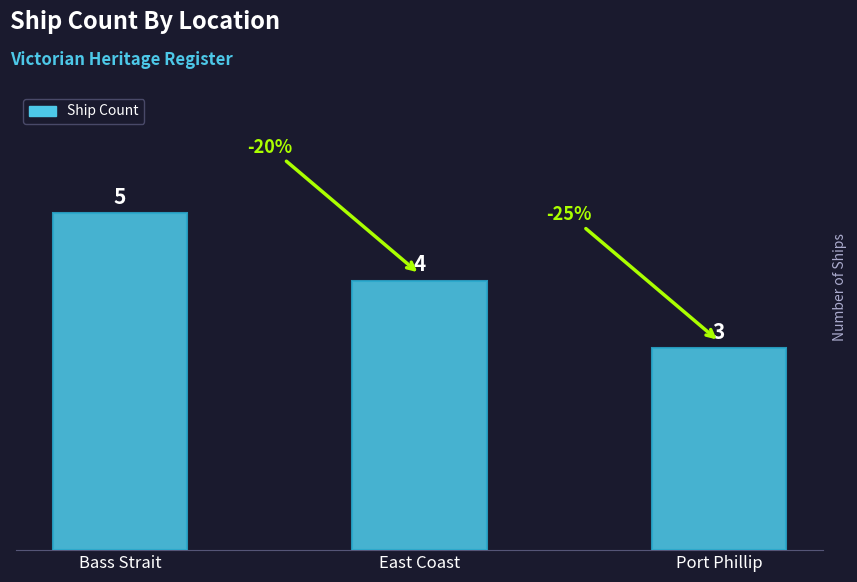

At which label does the data first exceed 4?

Bass Strait